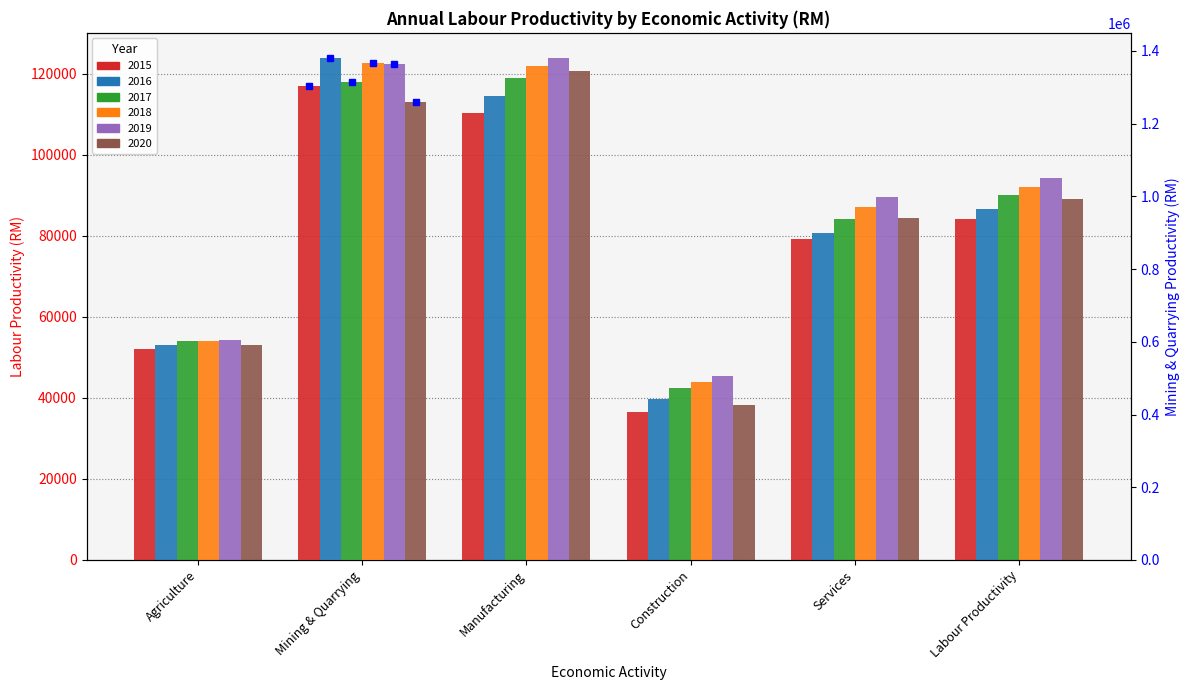

At how many categories does at least one series exceed 1252089?

1